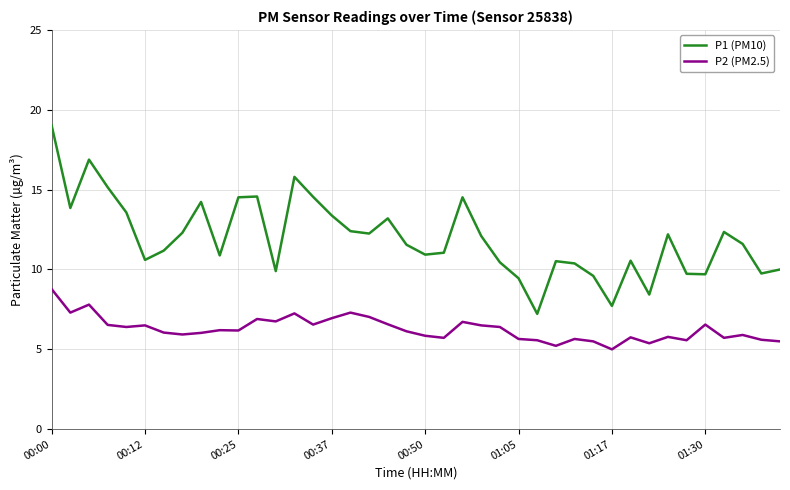

Which series has the largest total across all categories?

P1 (PM10)